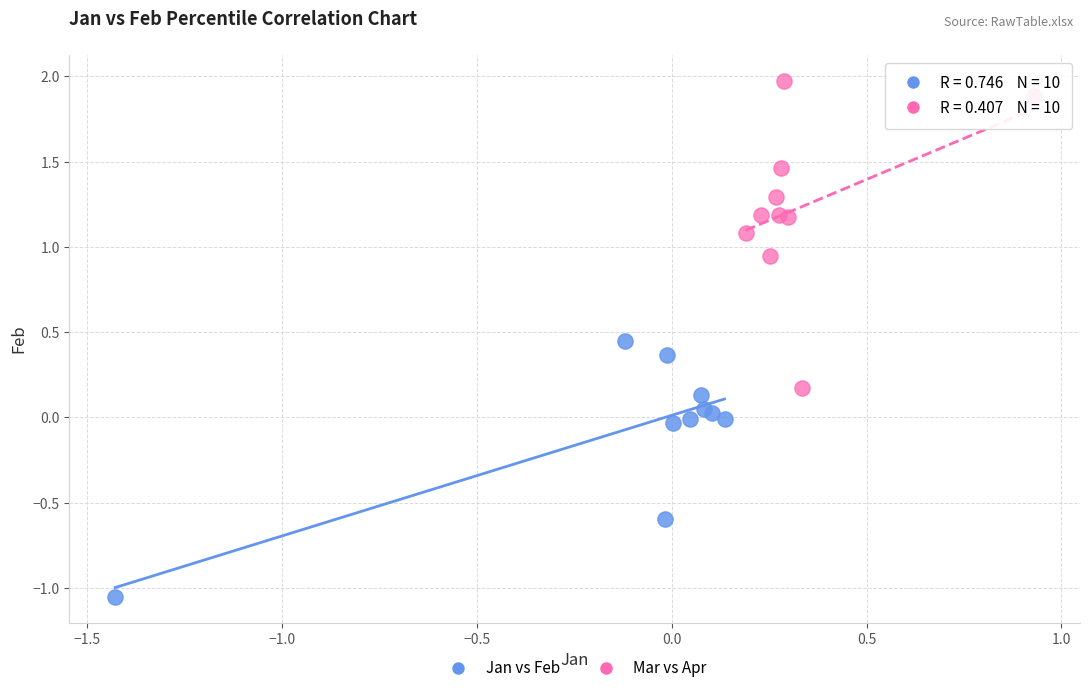

Which series has the largest Y range (max minus min)?

Mar vs Apr